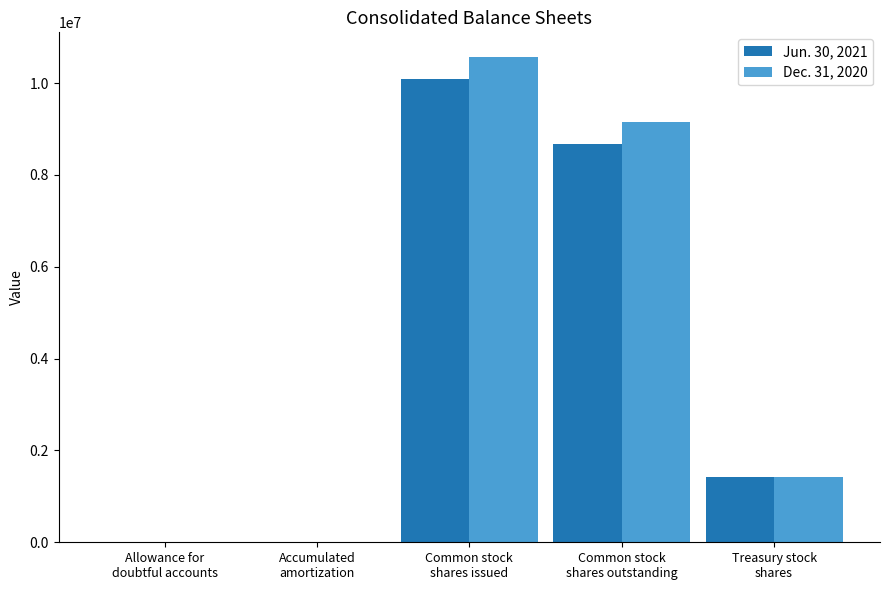

Which series has the largest total across all categories?

Dec. 31, 2020